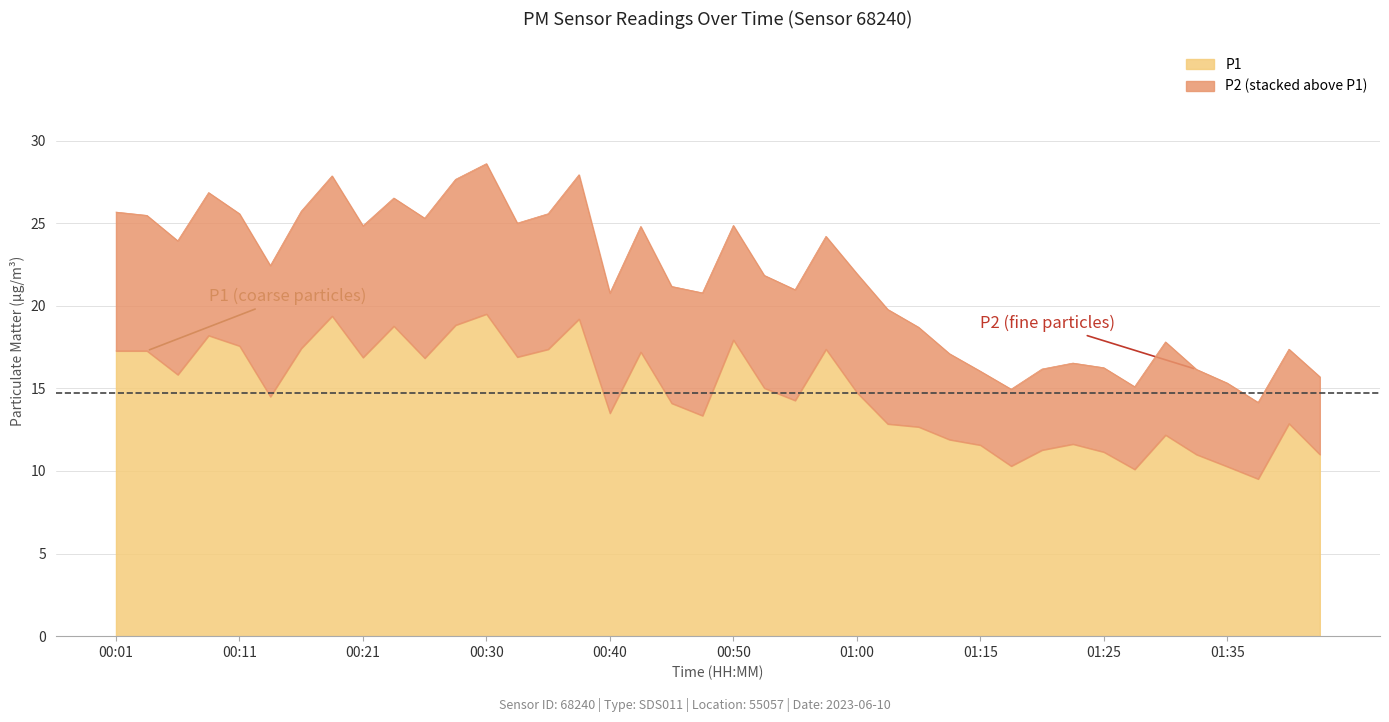

What is the average value?

14.7